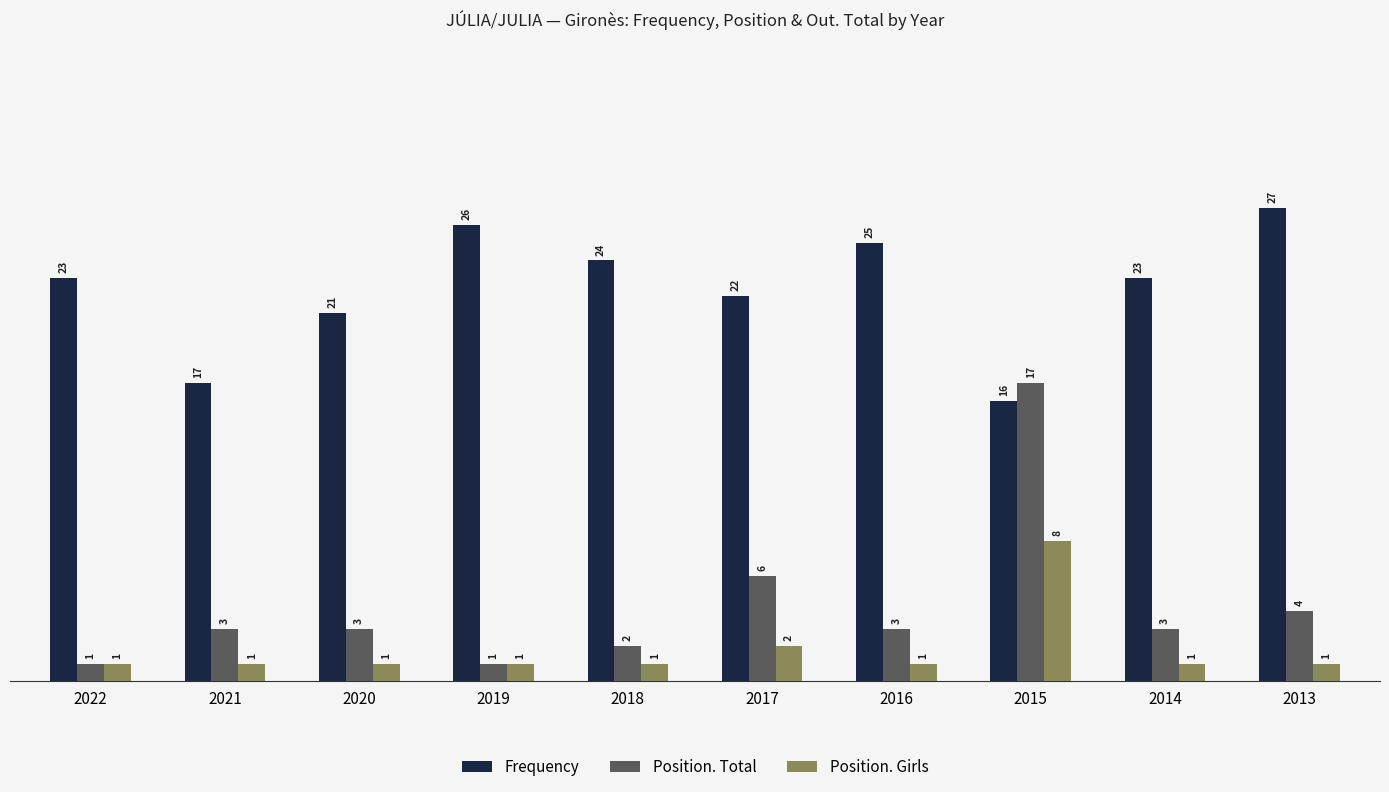

How many categories are shown in the chart?

10